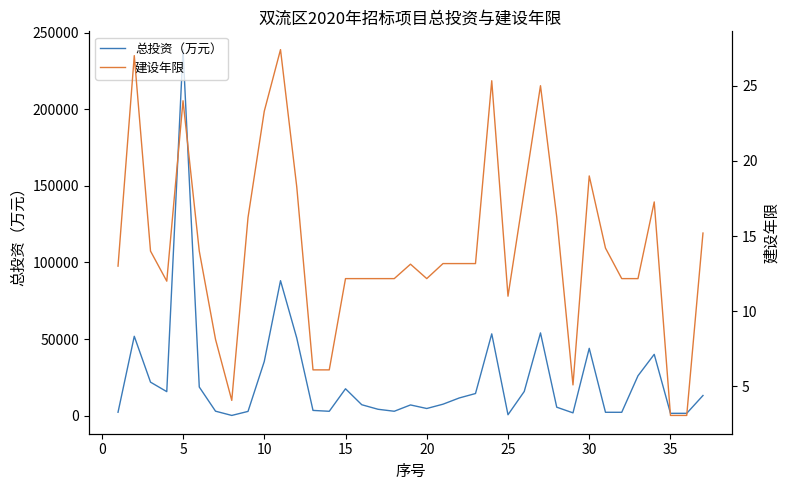

Is this an area chart (filled region under the line)?

No